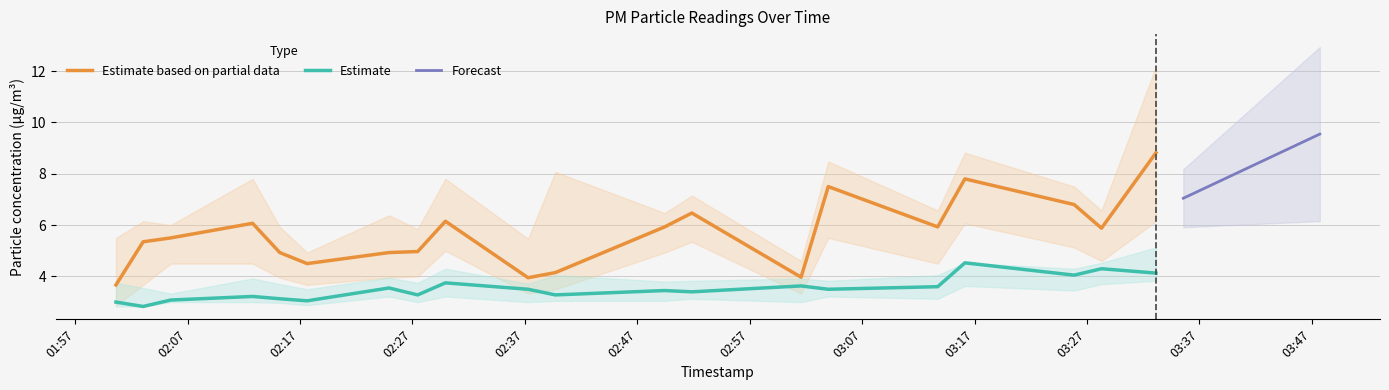

What is the lowest value of the Estimate based on partial data series?

3.7